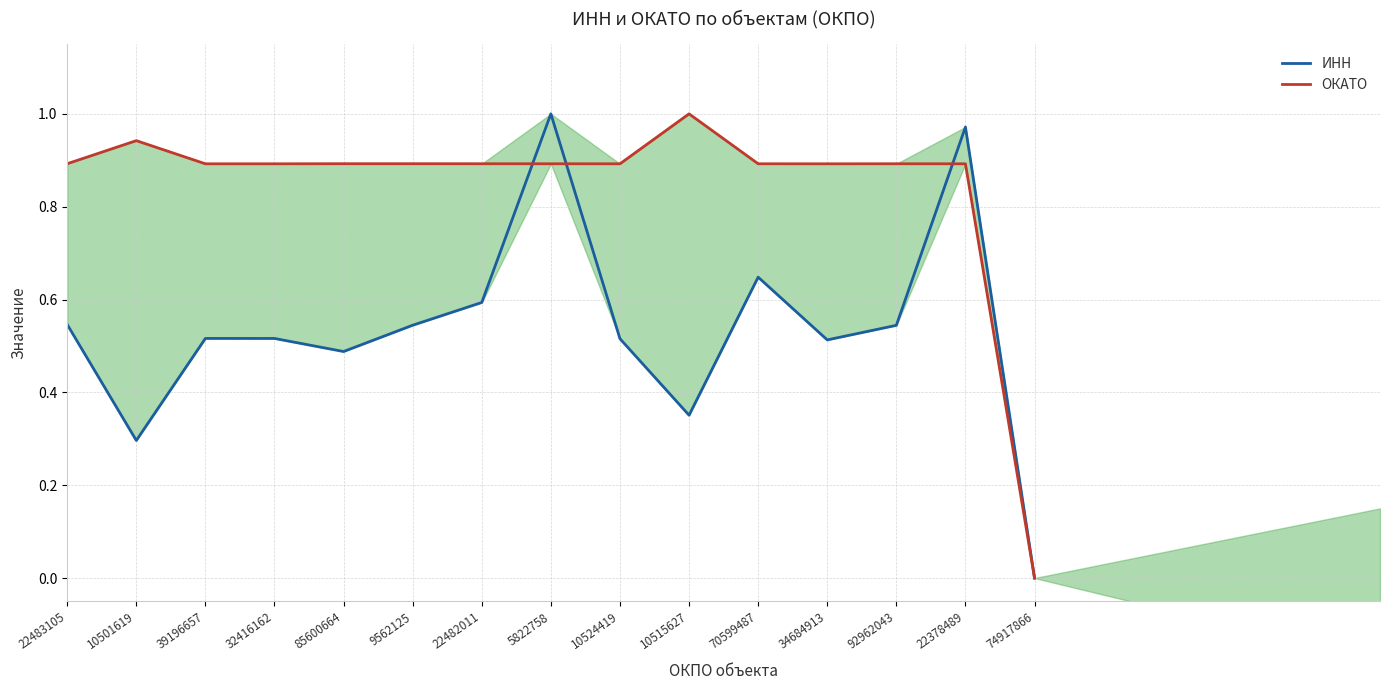

What is the difference between the maximum and second lowest values in the ИНН series?

0.7